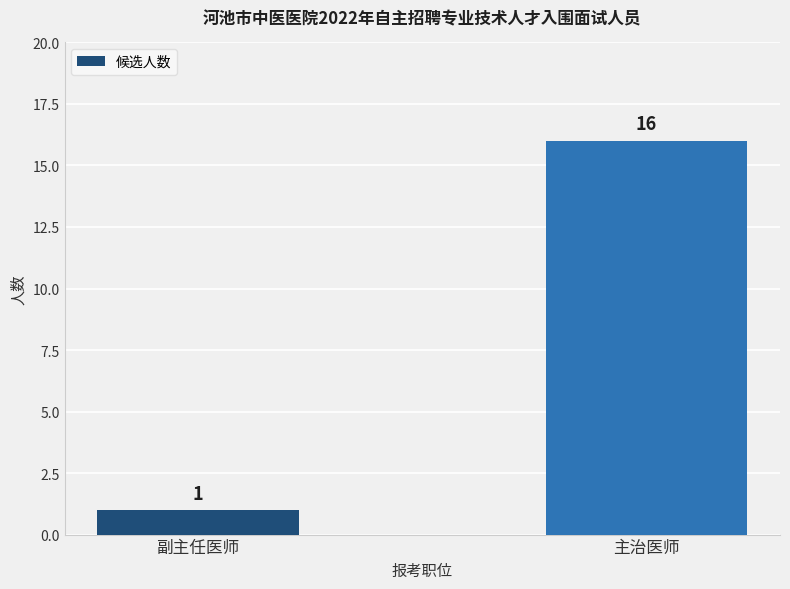

Count the values in the range 1 to 16.

2